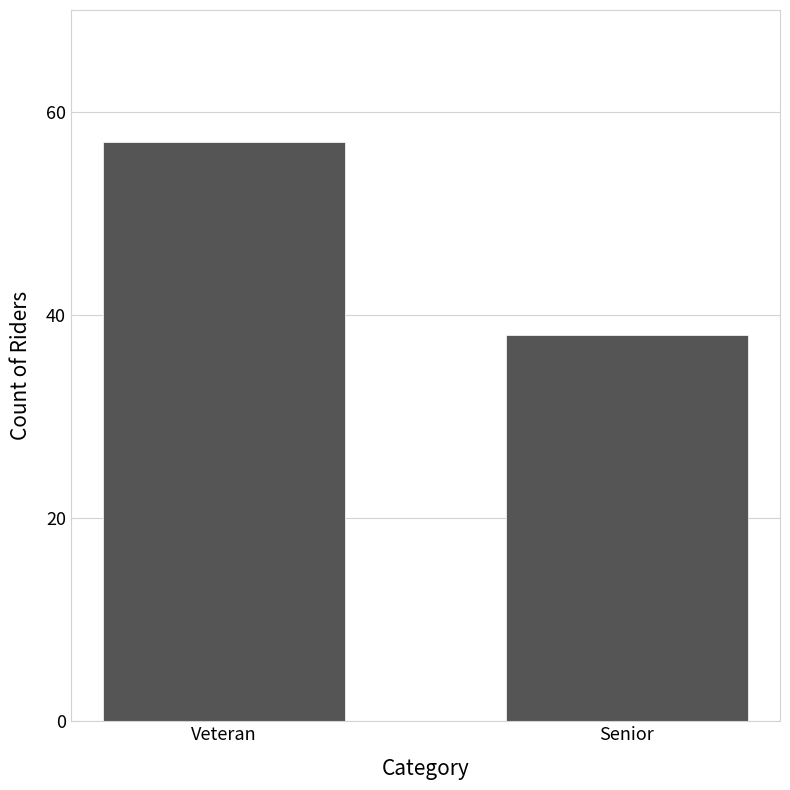

What is the change in value from Veteran to Senior?

-19